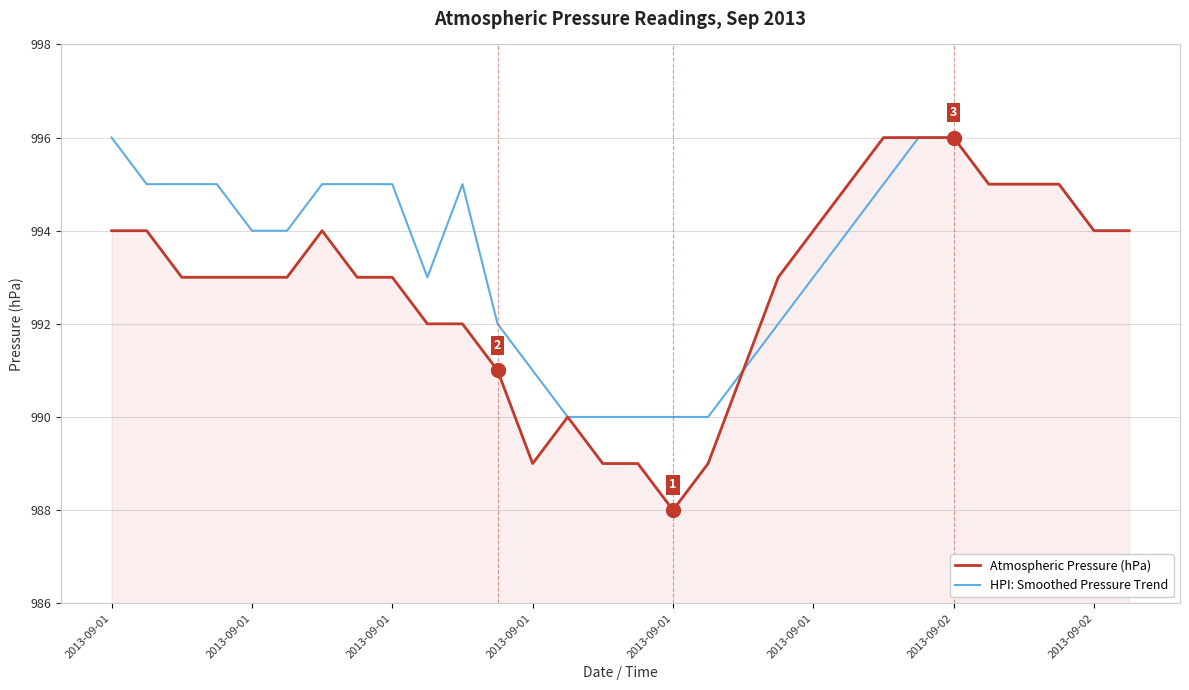

Rank the series by their average value, from highest to lowest.

HPI: Smoothed Pressure Trend, Atmospheric Pressure (hPa)